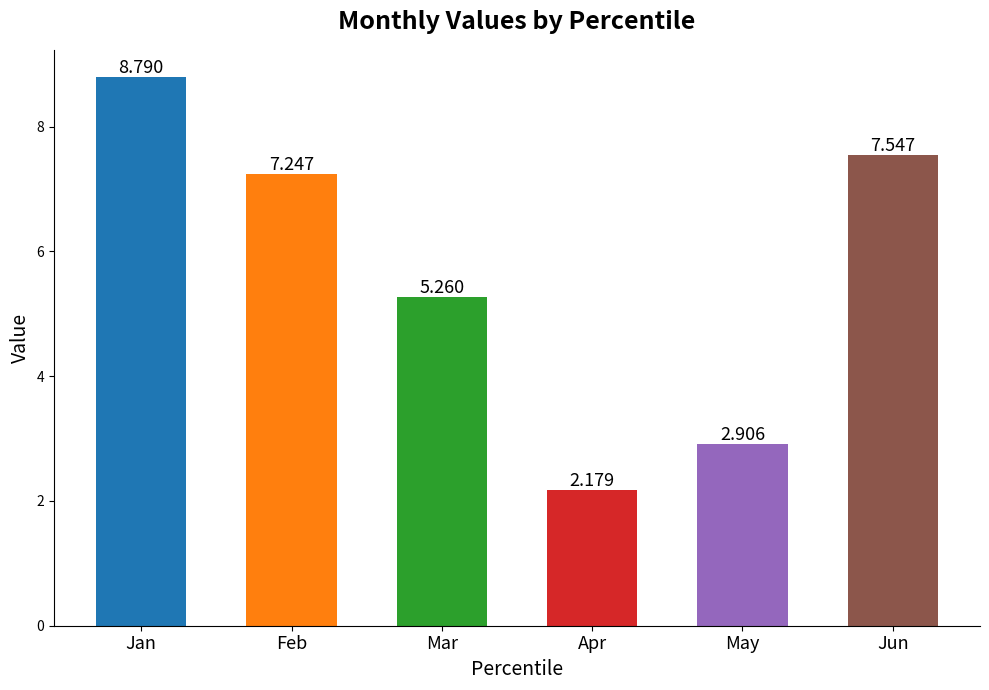

List the labels in order of value, smallest first.

Apr, May, Mar, Feb, Jun, Jan